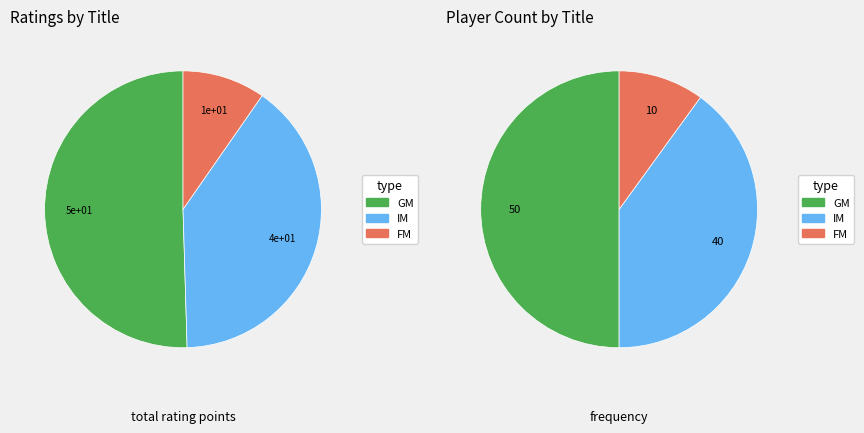

What is the largest slice in the pie chart?

GM